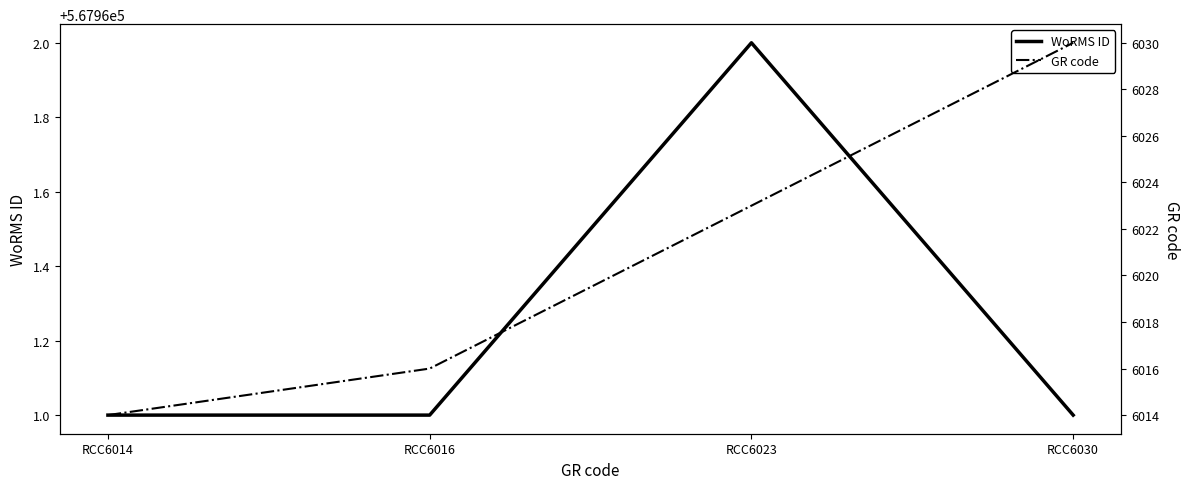

Rank the series at RCC6014 from highest to lowest value.

WoRMS ID, GR code